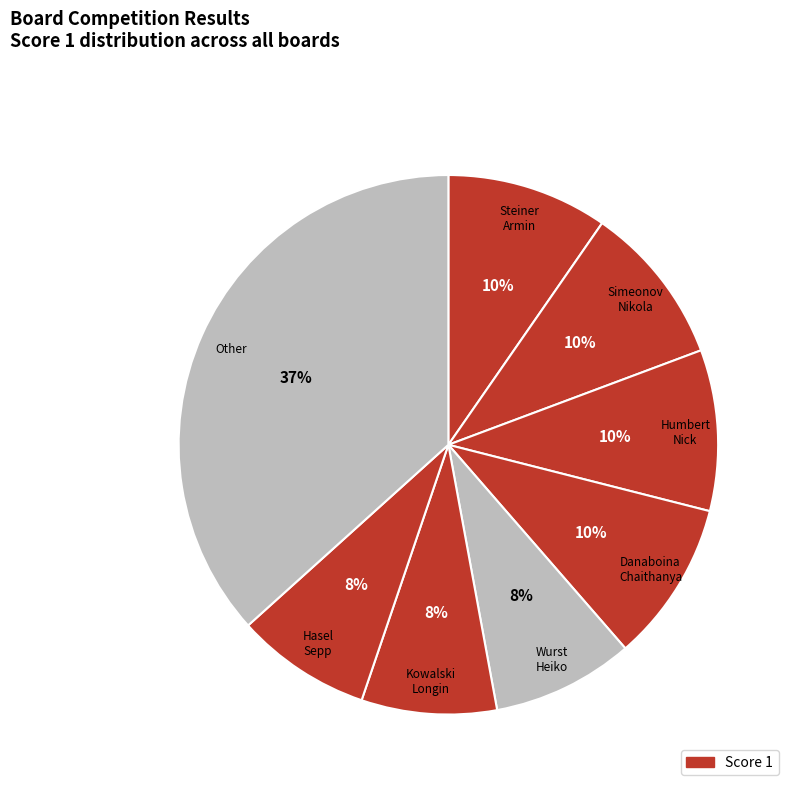

Count the number of slices in the pie.

8